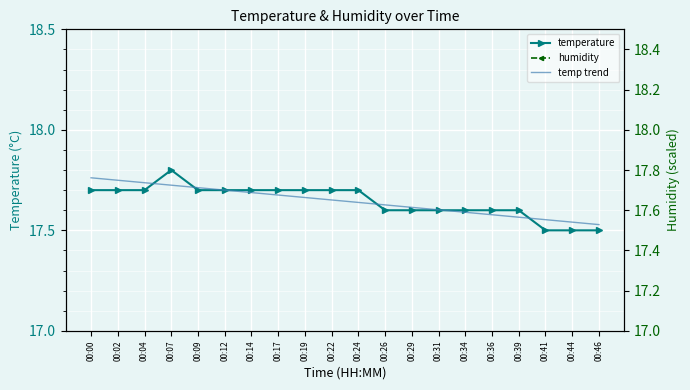

True or false: temperature and humidity intersect in this chart.

False